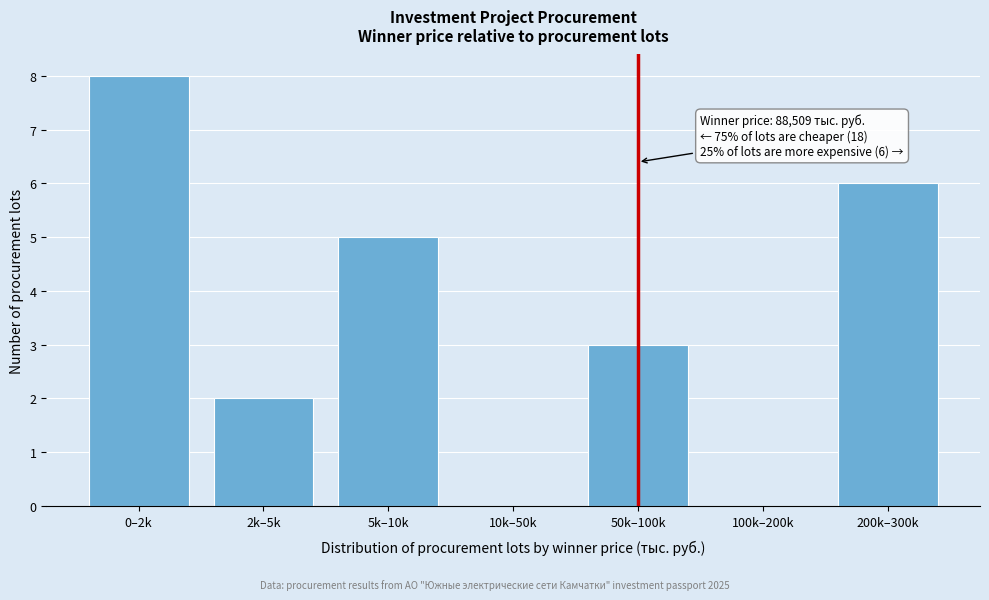

Reading left to right, transcribe all the data shown in this chart.

0–2k=8	2k–5k=2	5k–10k=5	10k–50k=0	50k–100k=3	100k–200k=0	200k–300k=6